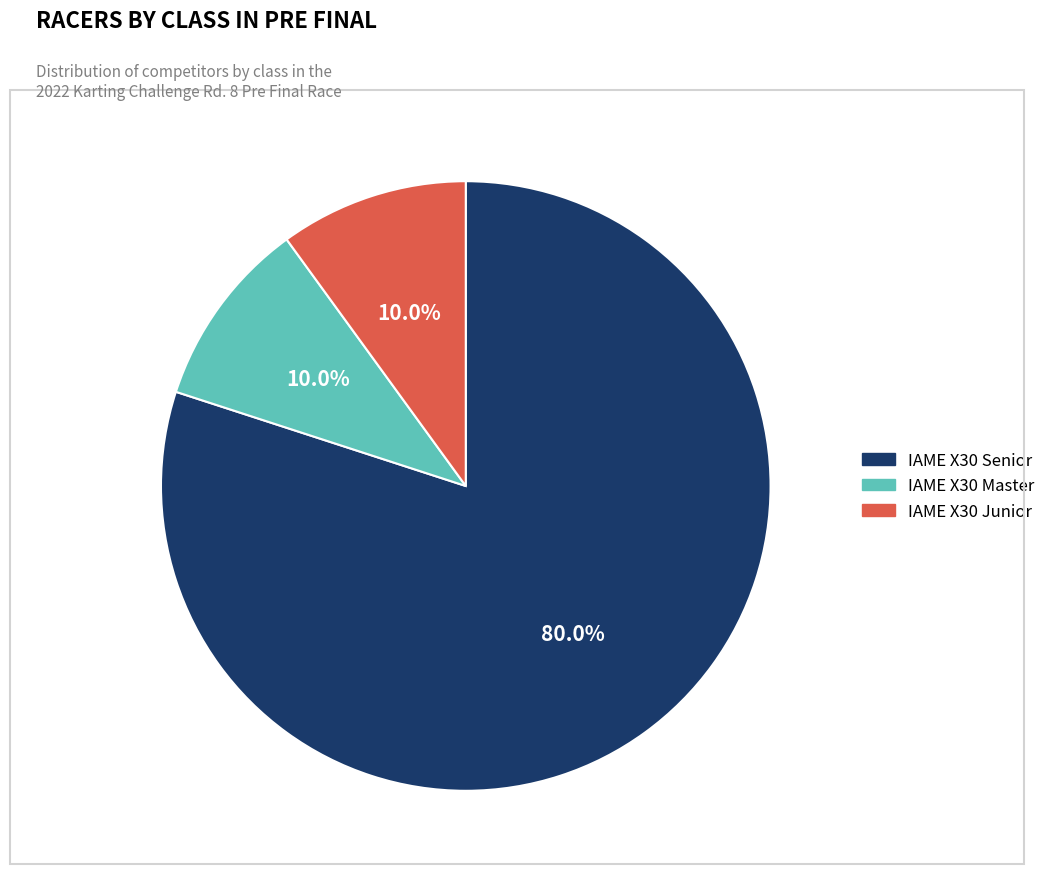

Does IAME X30 Junior account for over 50% of the chart?

No